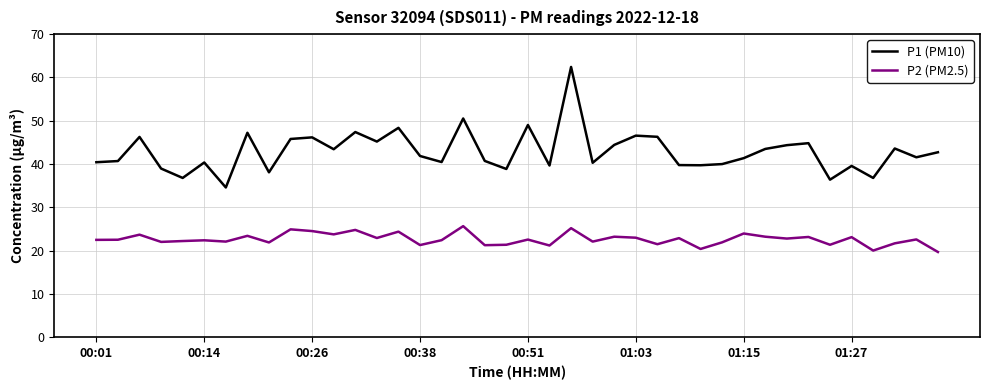

List the series in order of their peak value, highest first.

P1 (PM10), P2 (PM2.5)